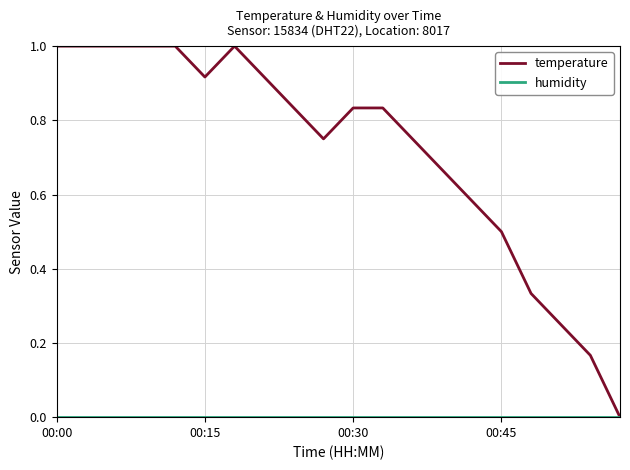

Which series has the largest range (max minus min)?

temperature